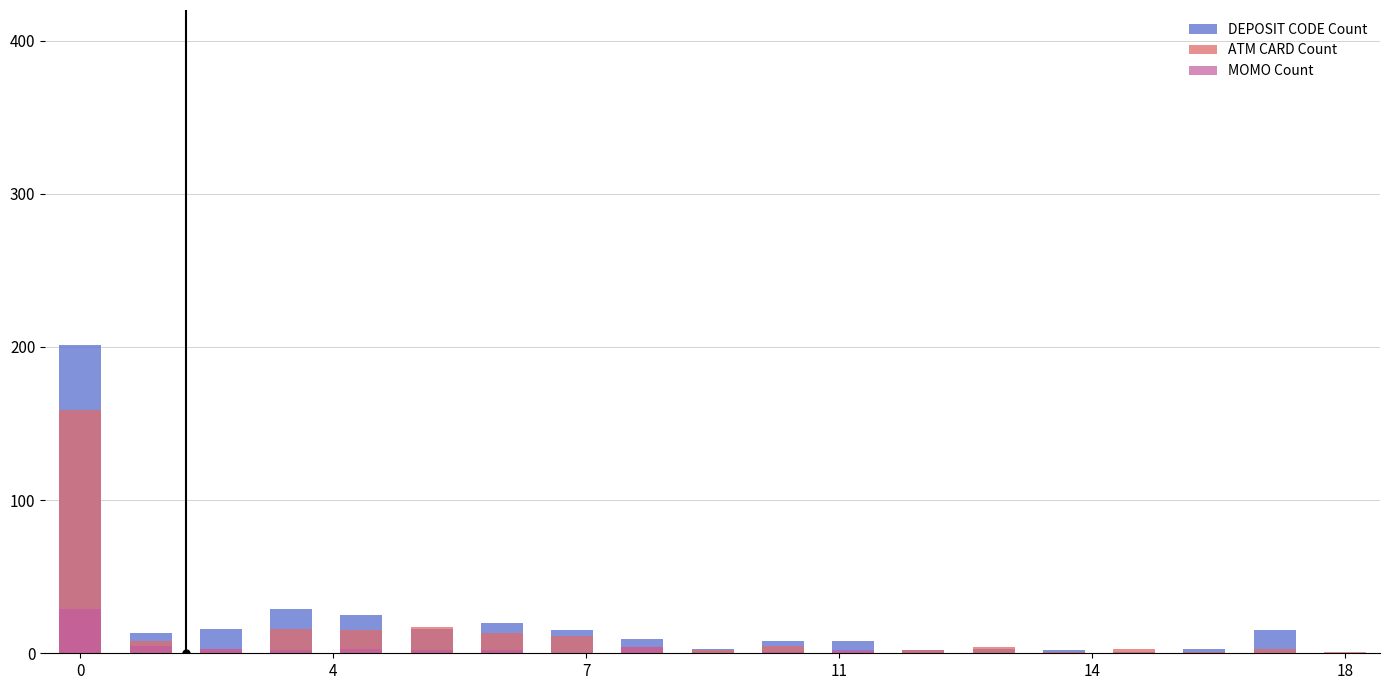

What is the highest value of the ATM CARD Count series?

159